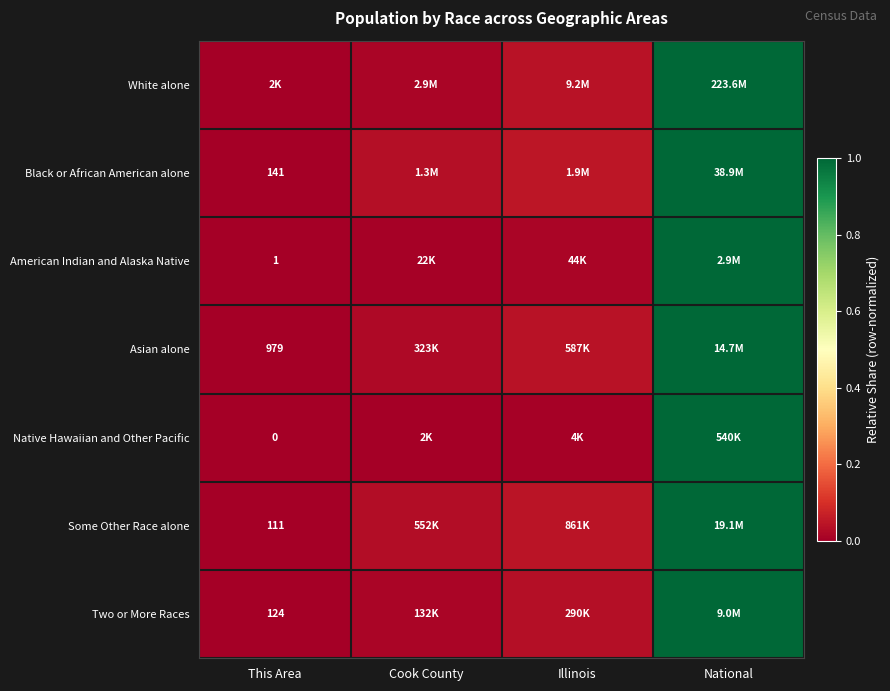

Is the value of Black or African American alone at This Area greater than the value of Two or More Races at National?

No